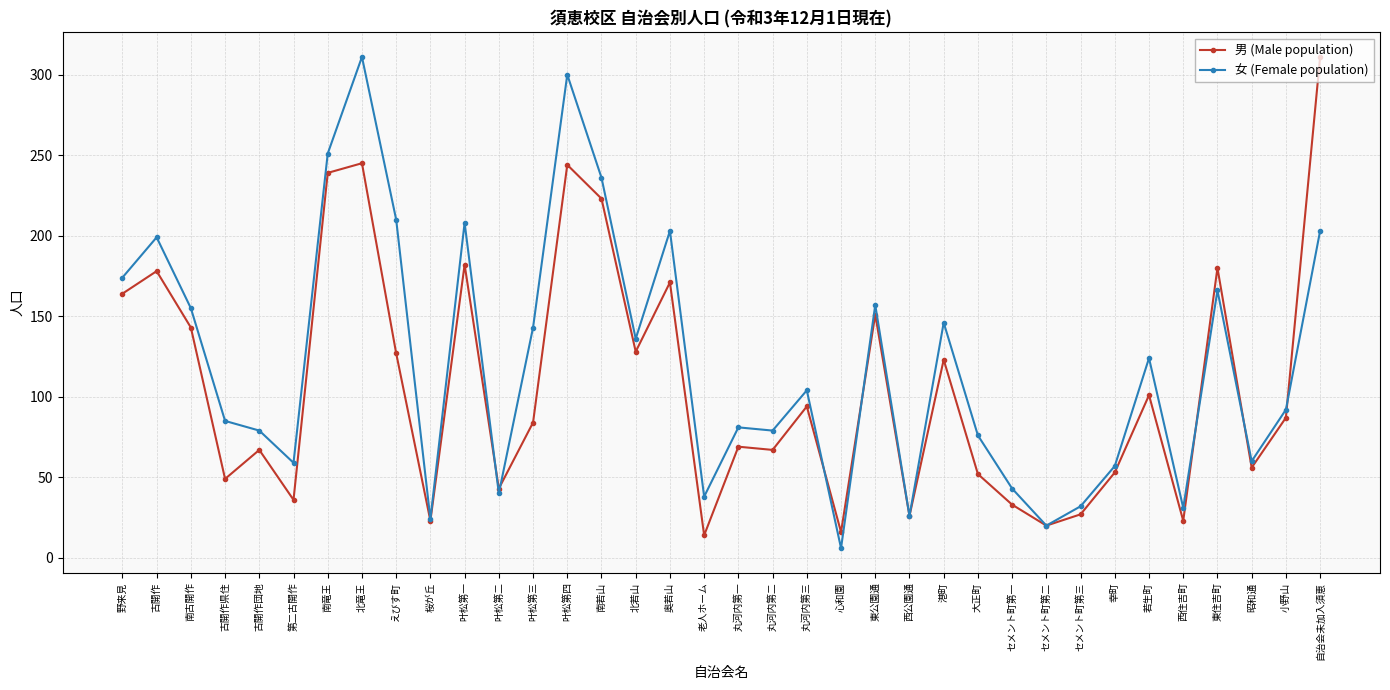

Is it true that 女 (Female population) equals 251 at 南竜王?

True